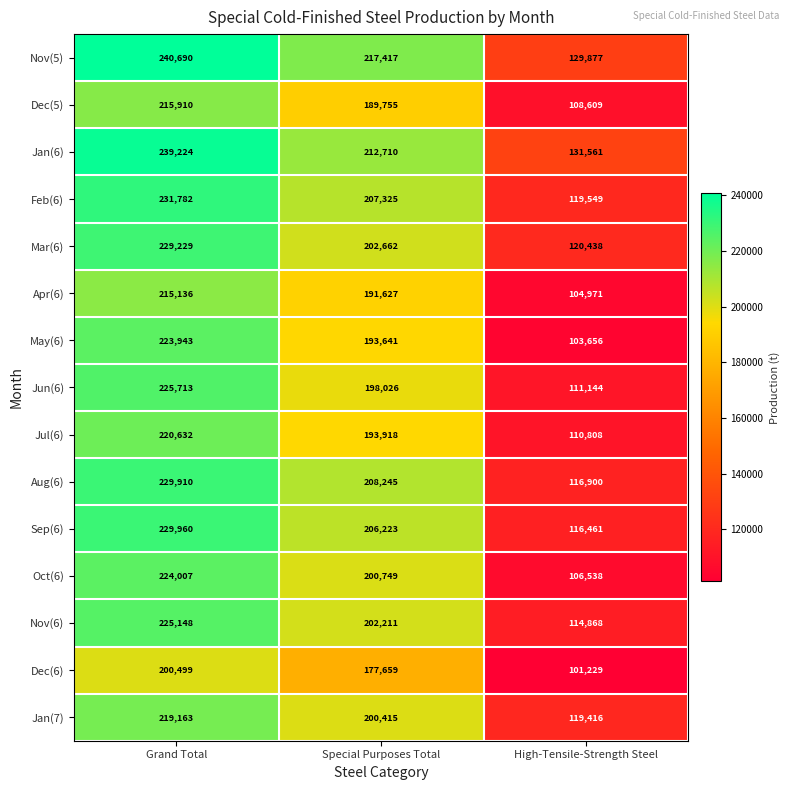

What is the total value across all series at Grand Total?

3370946